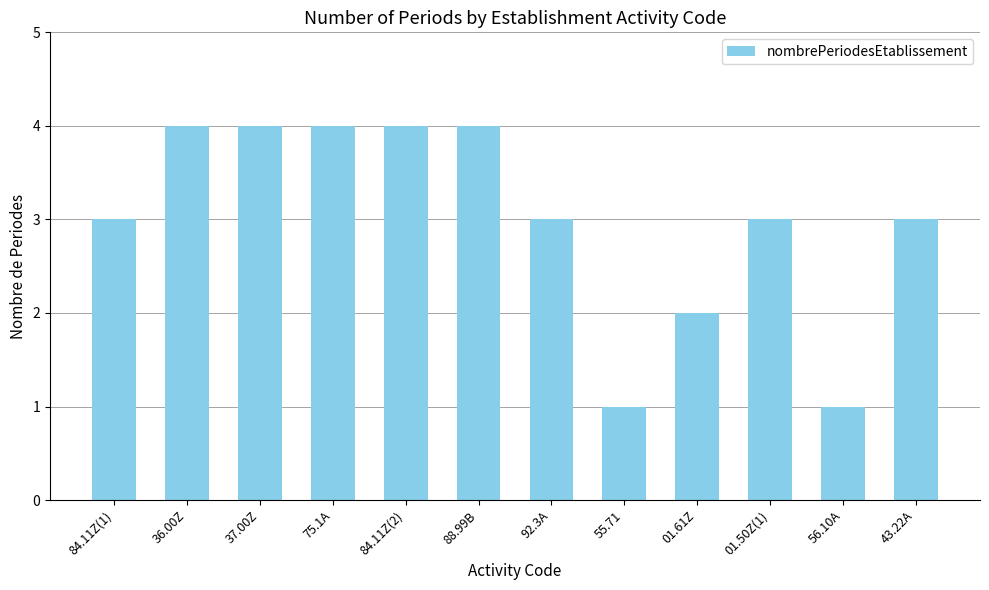

What is the sum of the values at 56.10A and 55.71?

2